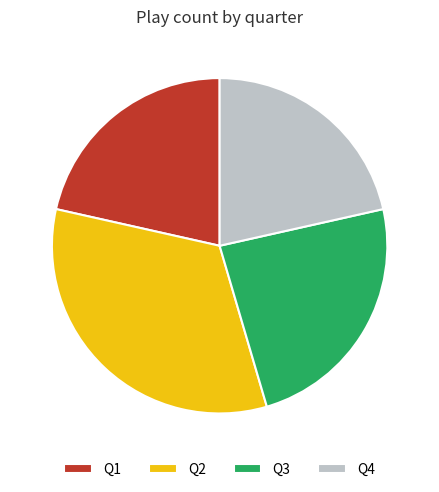

True or false: Q4 accounts for 21% of the total.

True